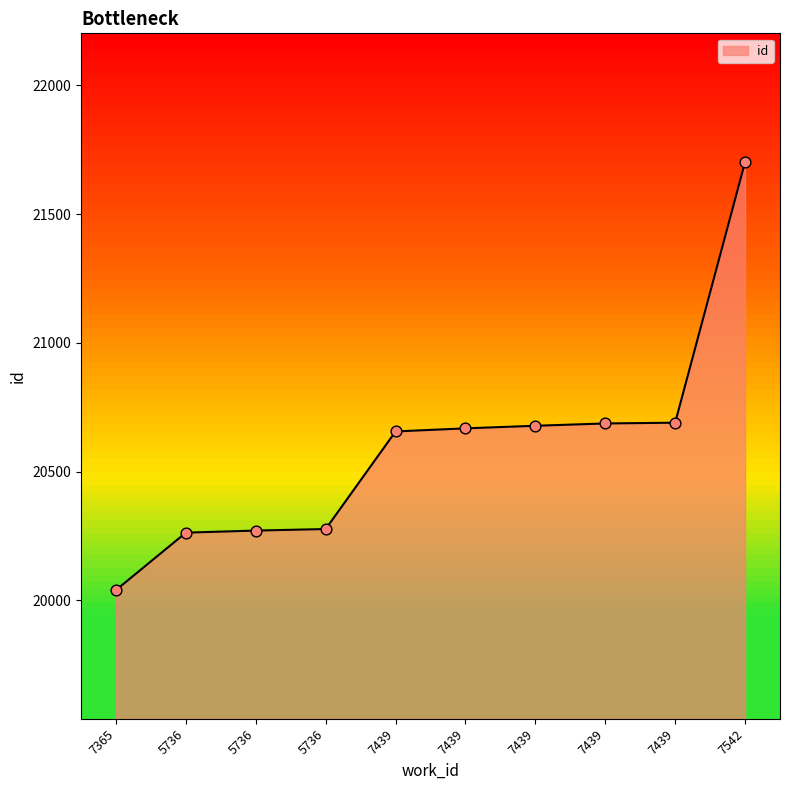

What is the change in value from 5736 to 5736?

+6